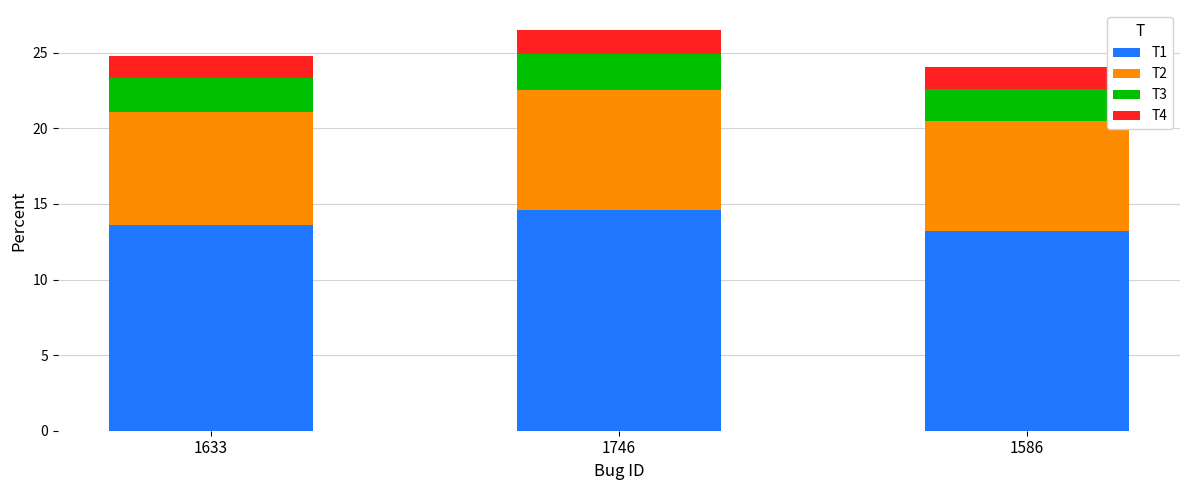

Does the chart contain any negative values?

No